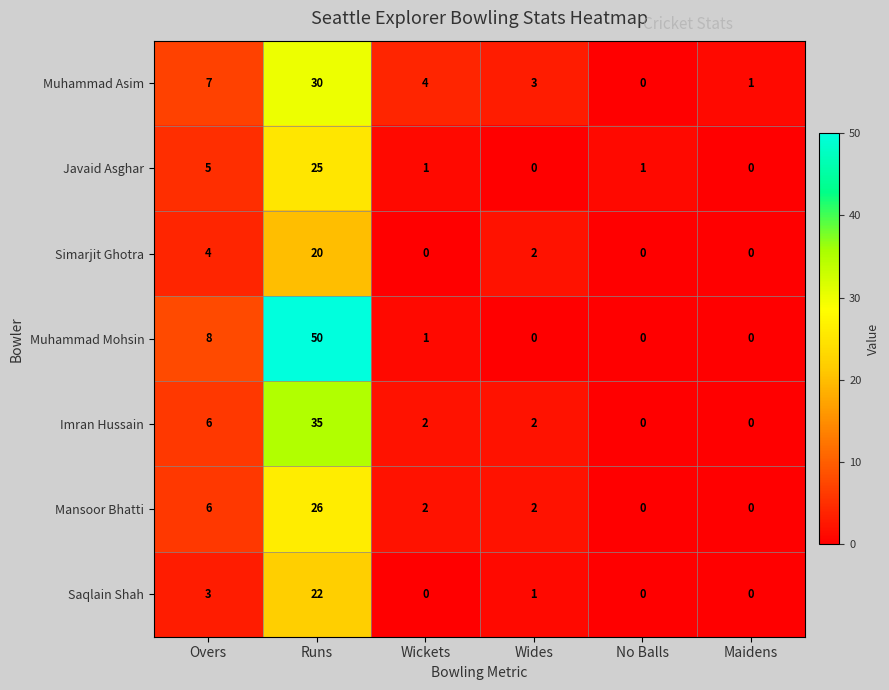

What is the average value of the Muhammad Asim series?

8